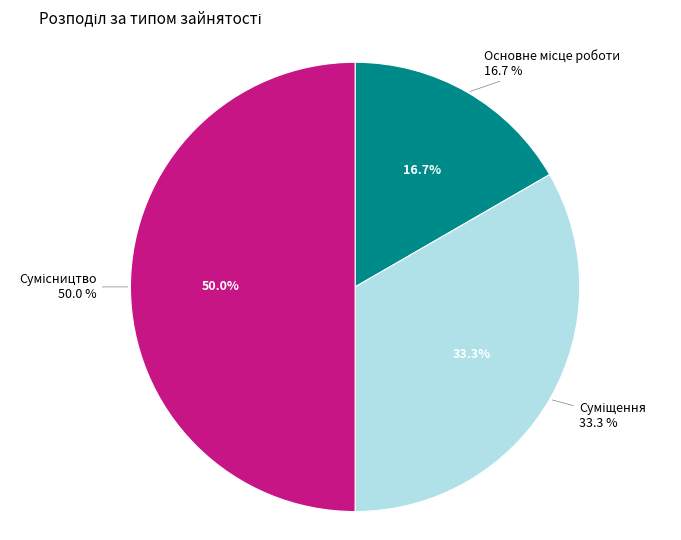

What percentage is NOT represented by Основне місце роботи?

83.3%